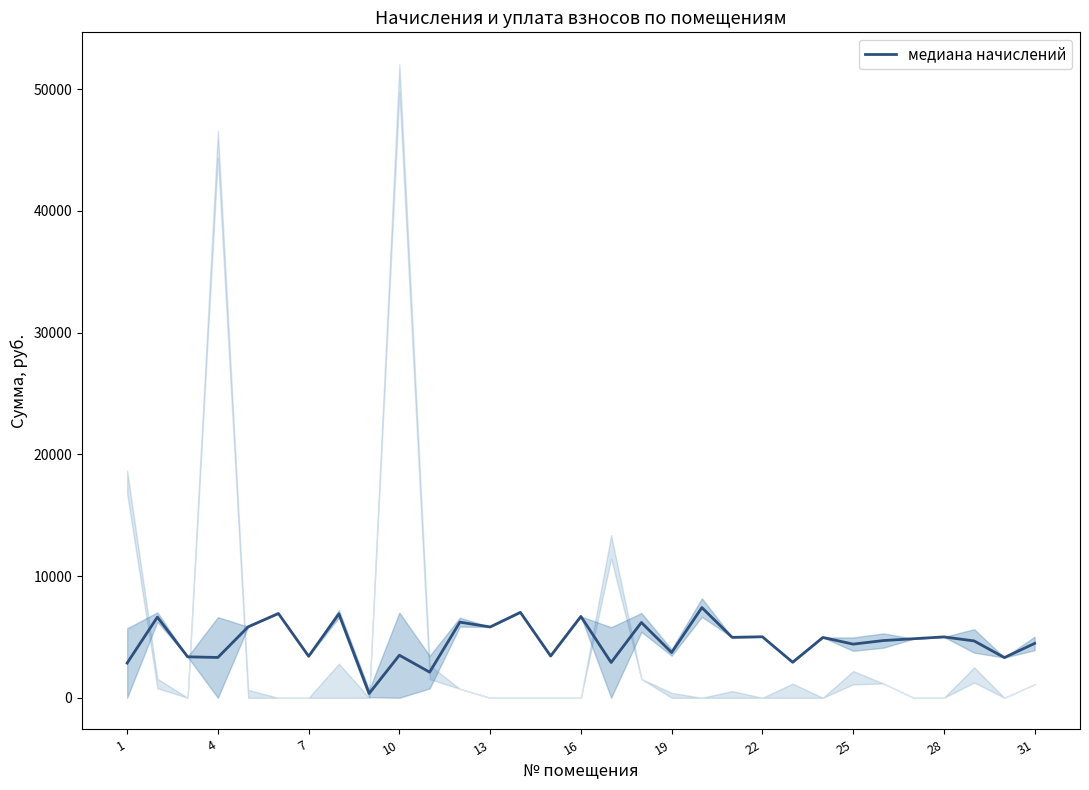

The chart shows a value of 4999.7 at 28. True or false?

True